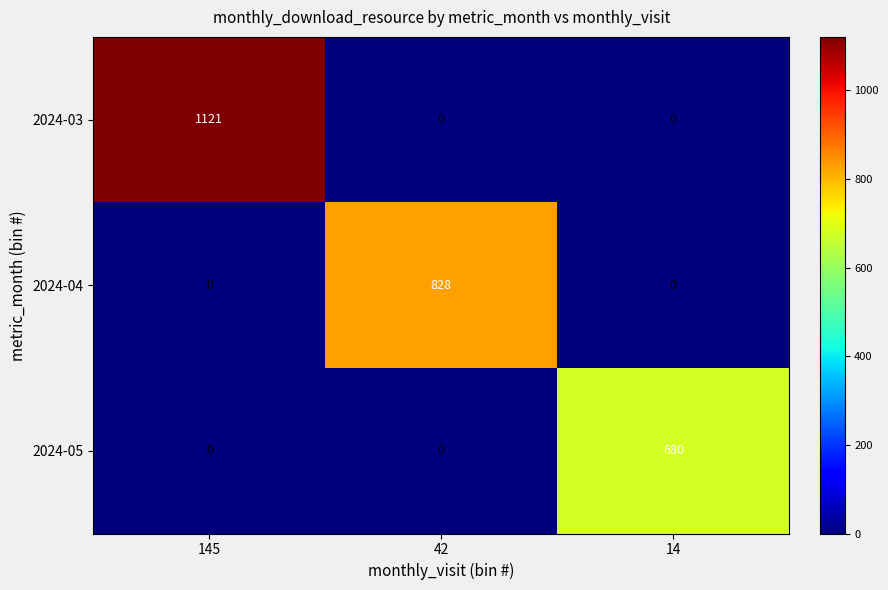

How many values in 2024-04 are above zero?

1